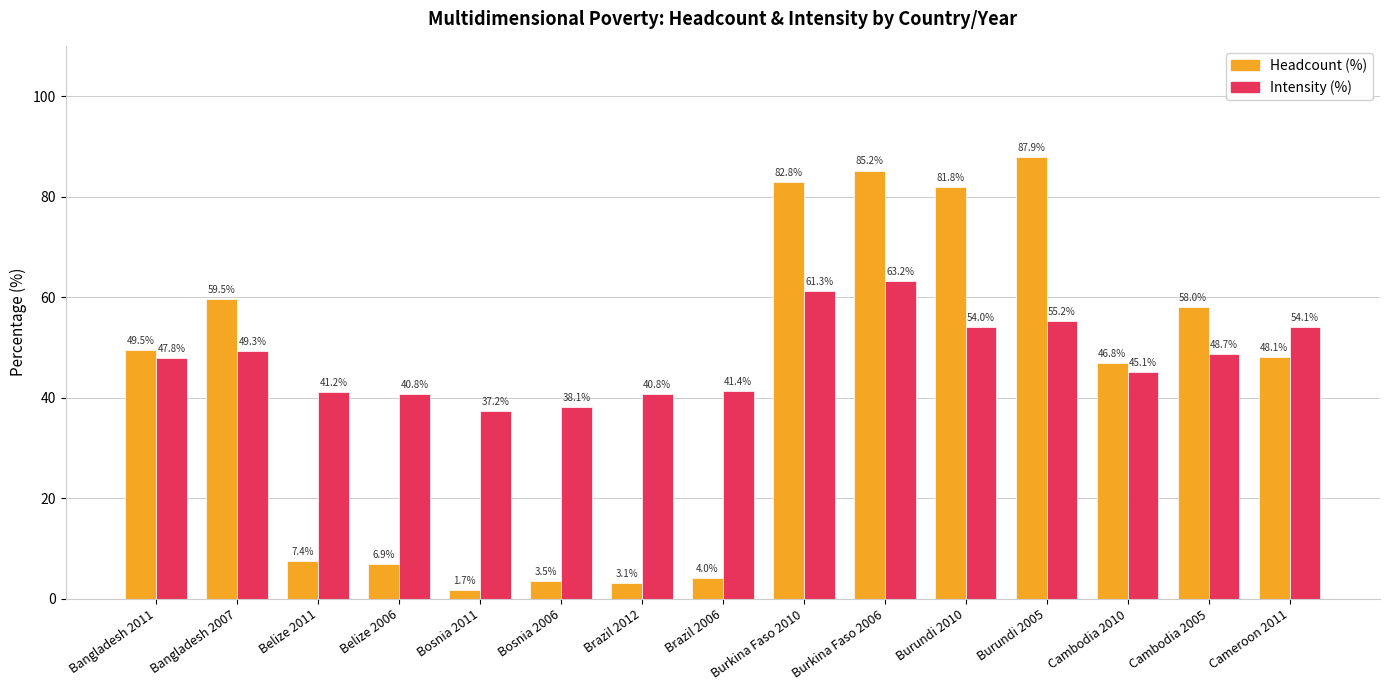

Which category has the lowest value across all series?

Bosnia 2011